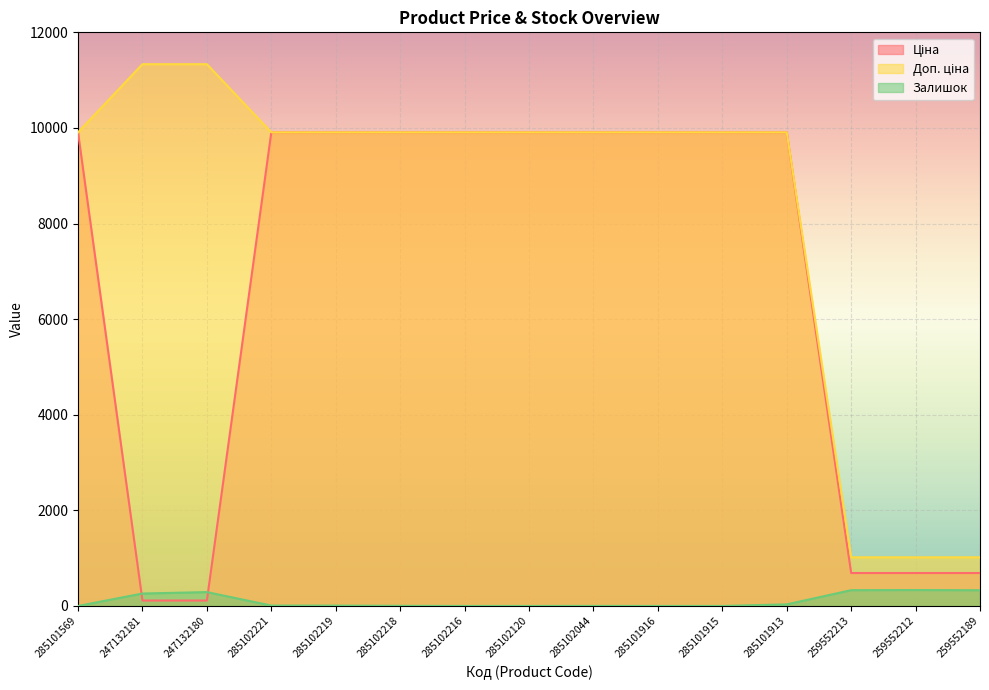

At which label is Доп. ціна closest to 6175?

285101569